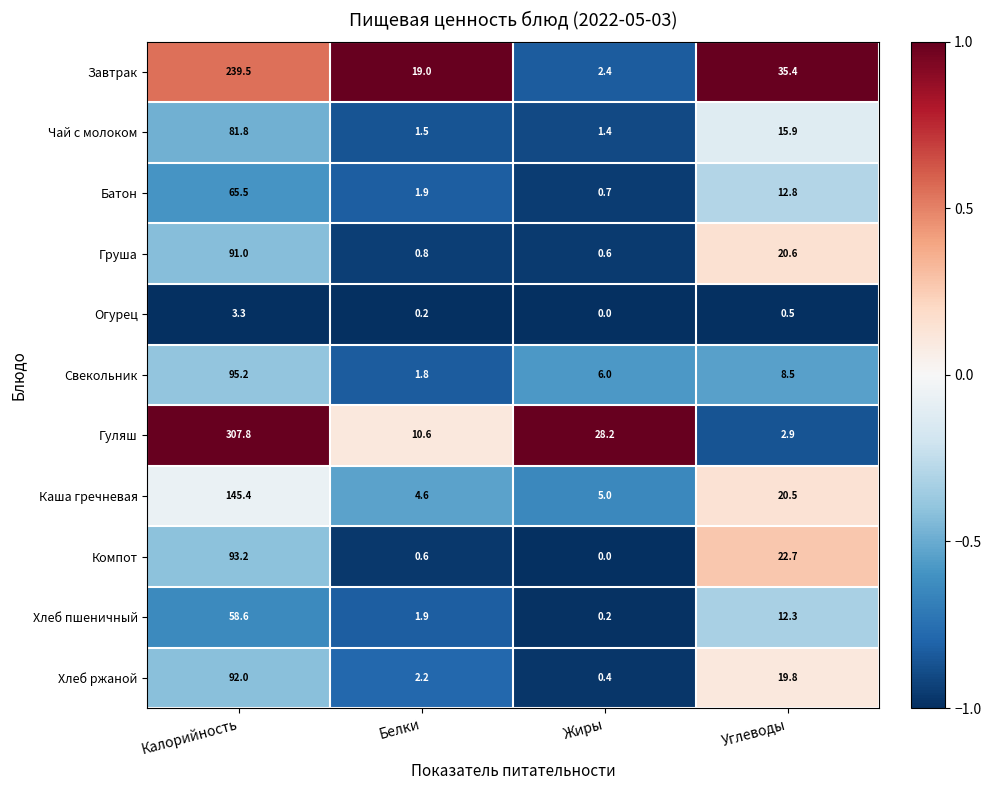

What is the total value across all series at Калорийность?

1273.3